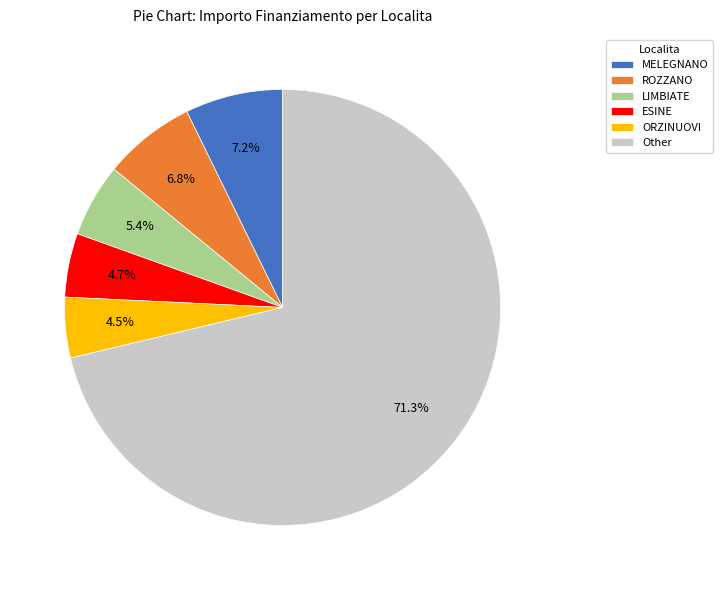

What is the ratio of the value at ROZZANO to the value at LIMBIATE?

1.3